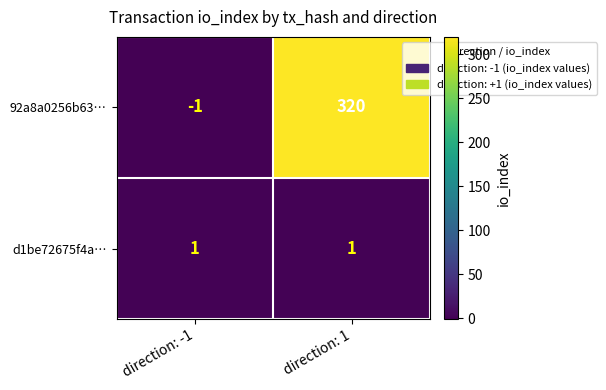

What is the average value of the 92a8a0256b63… series?

160